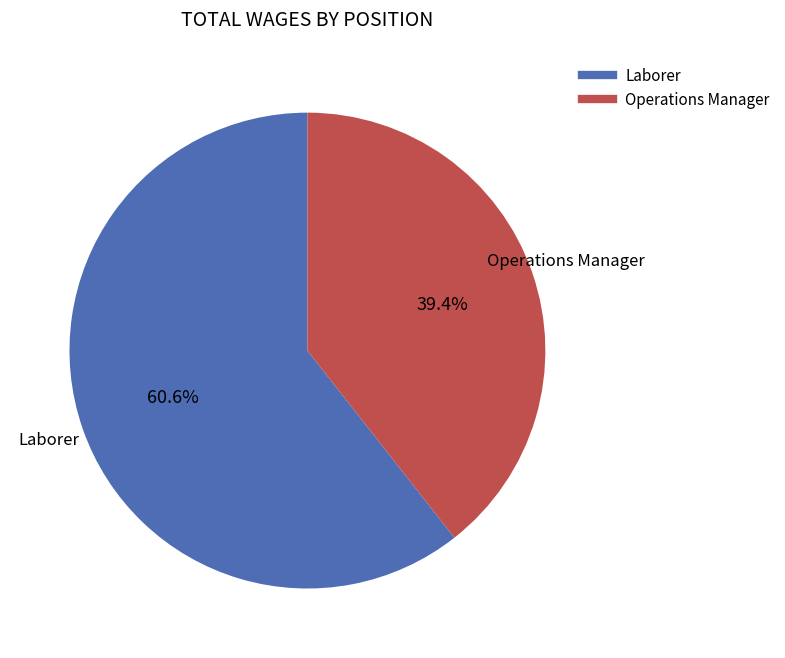

Combined, what portion of the pie is Laborer and Operations Manager?

100.0%